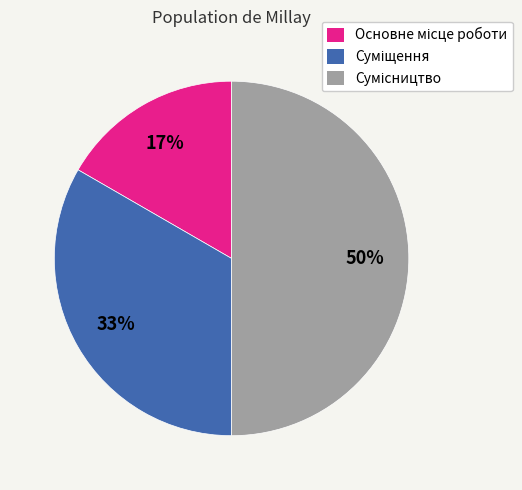

To the nearest percent, what is the difference between the largest and smallest slice percentages?

33%